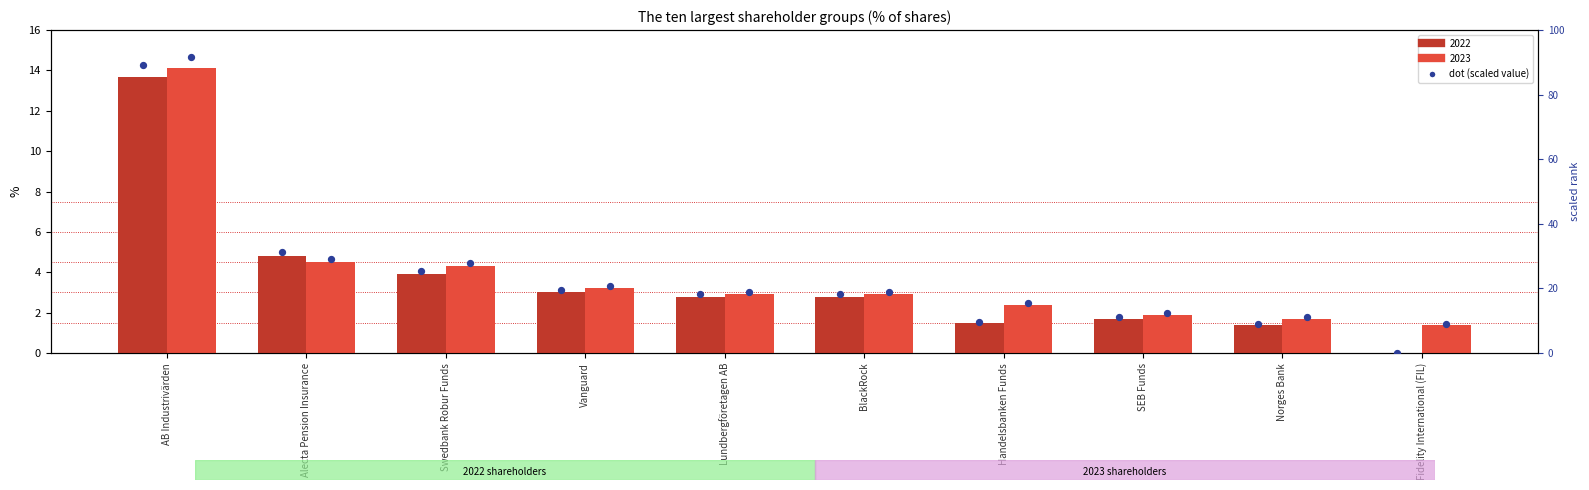

Which series contains the lowest Y value?

2022 (dot)